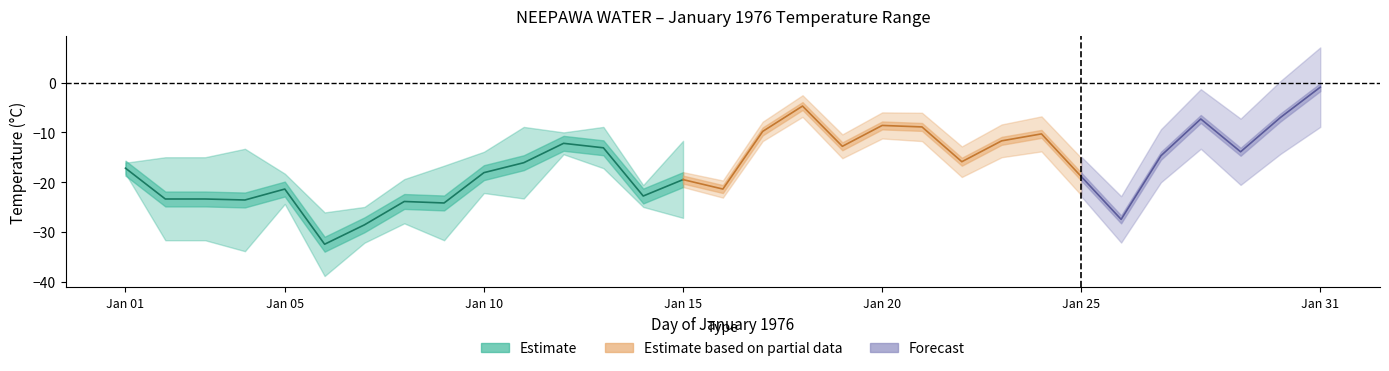

How many lines are shown in the chart?

3